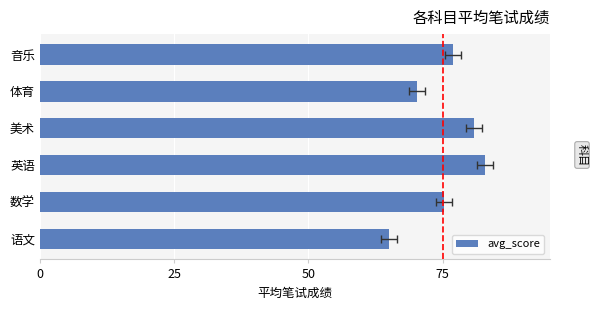

What is the difference between the maximum and minimum values?

17.8